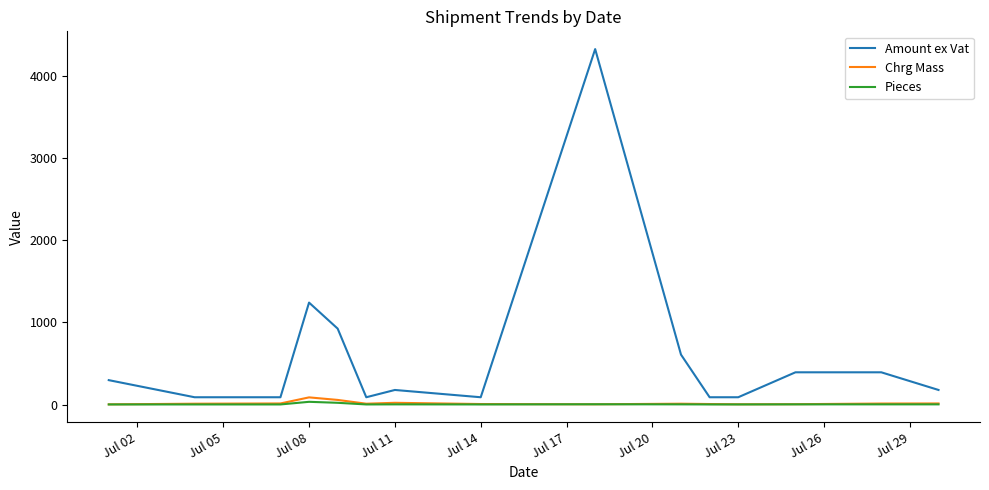

Which series has the largest range (max minus min)?

Amount ex Vat